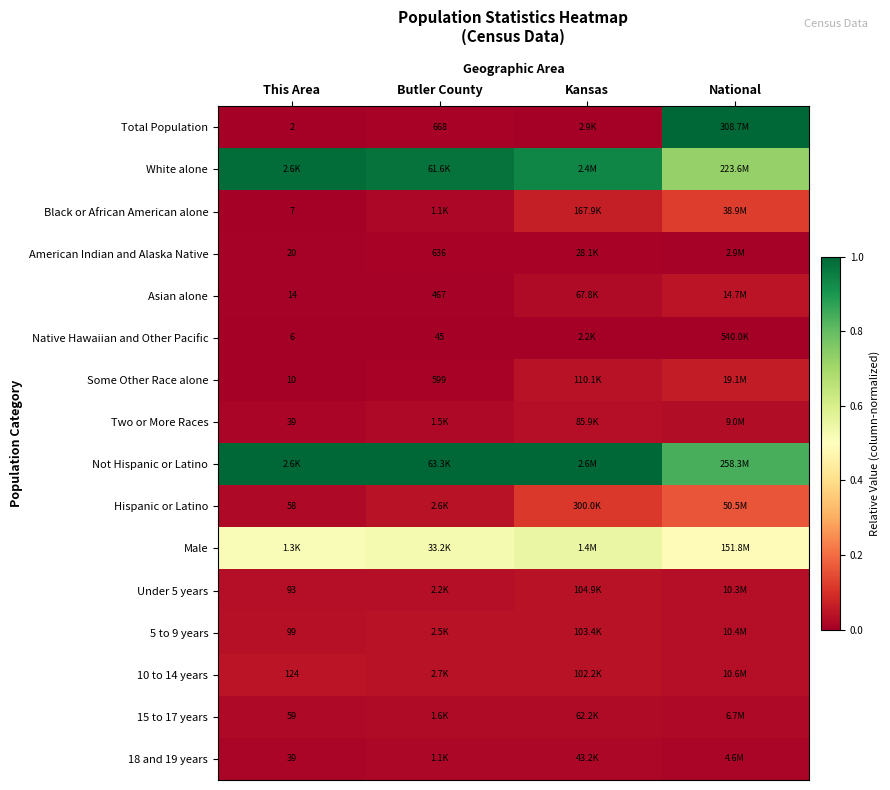

Which series has the largest range (max minus min)?

Total Population